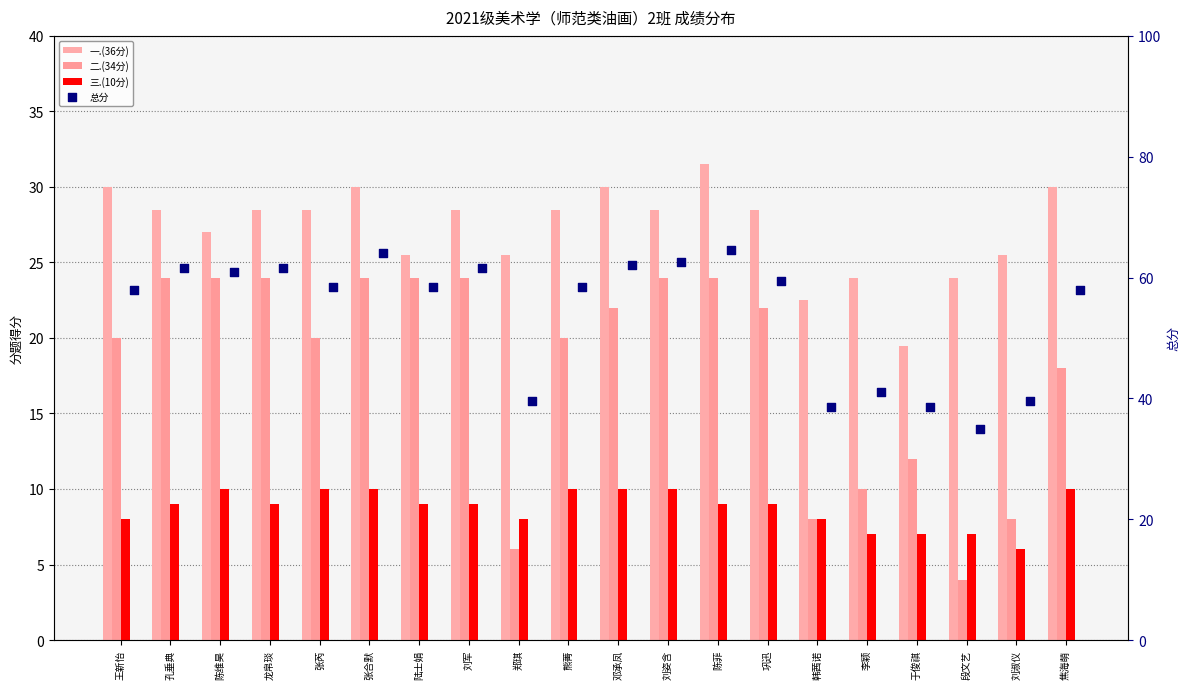

Which series has the largest total across all categories?

总分